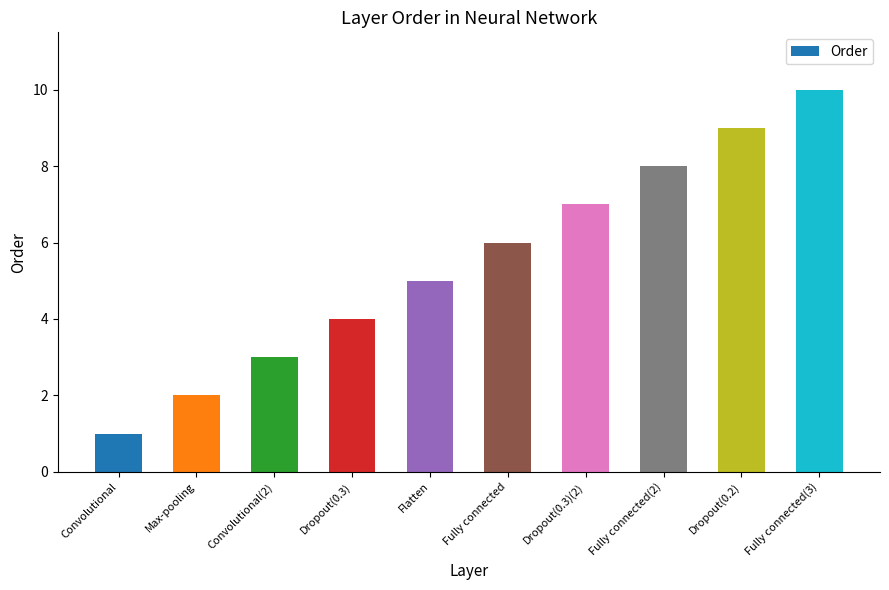

What value does the data have at Max-pooling?

2